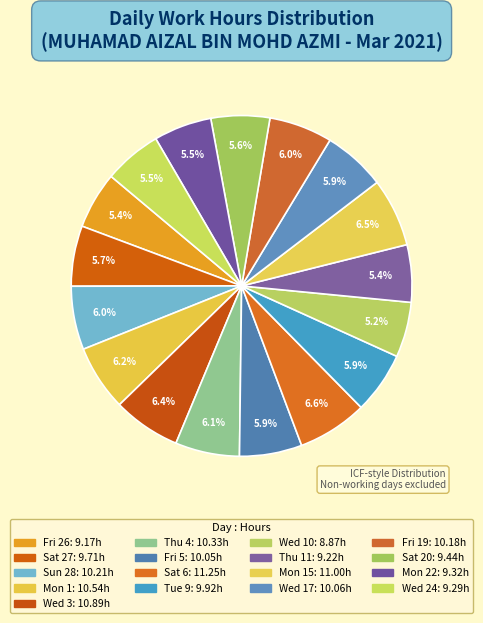

How many slices are in this pie chart?

17